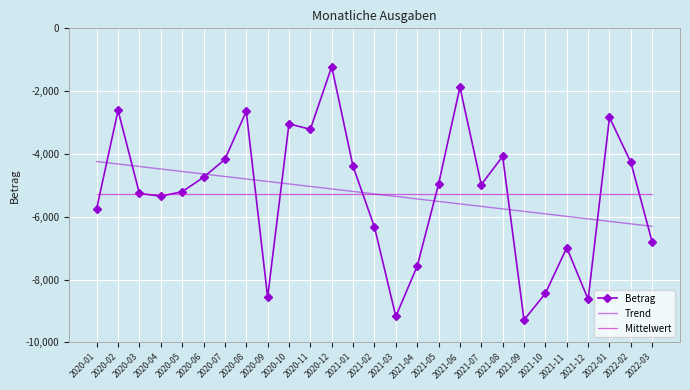

What is the minimum value shown in the chart?

-9285.8